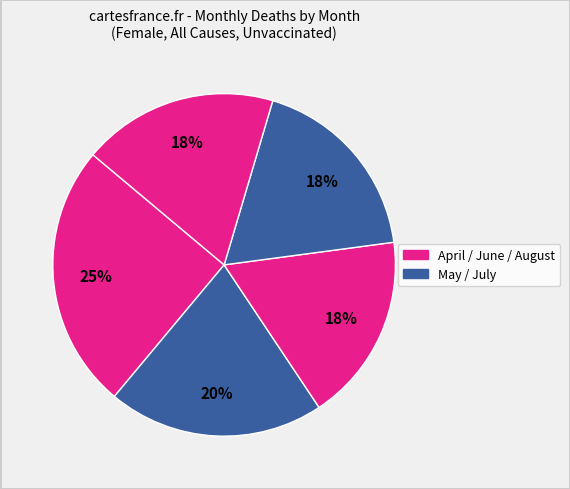

Count the number of slices in the pie.

5